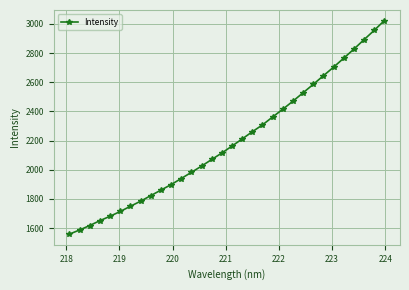

What is the value of the 8th point from the left?

1784.2